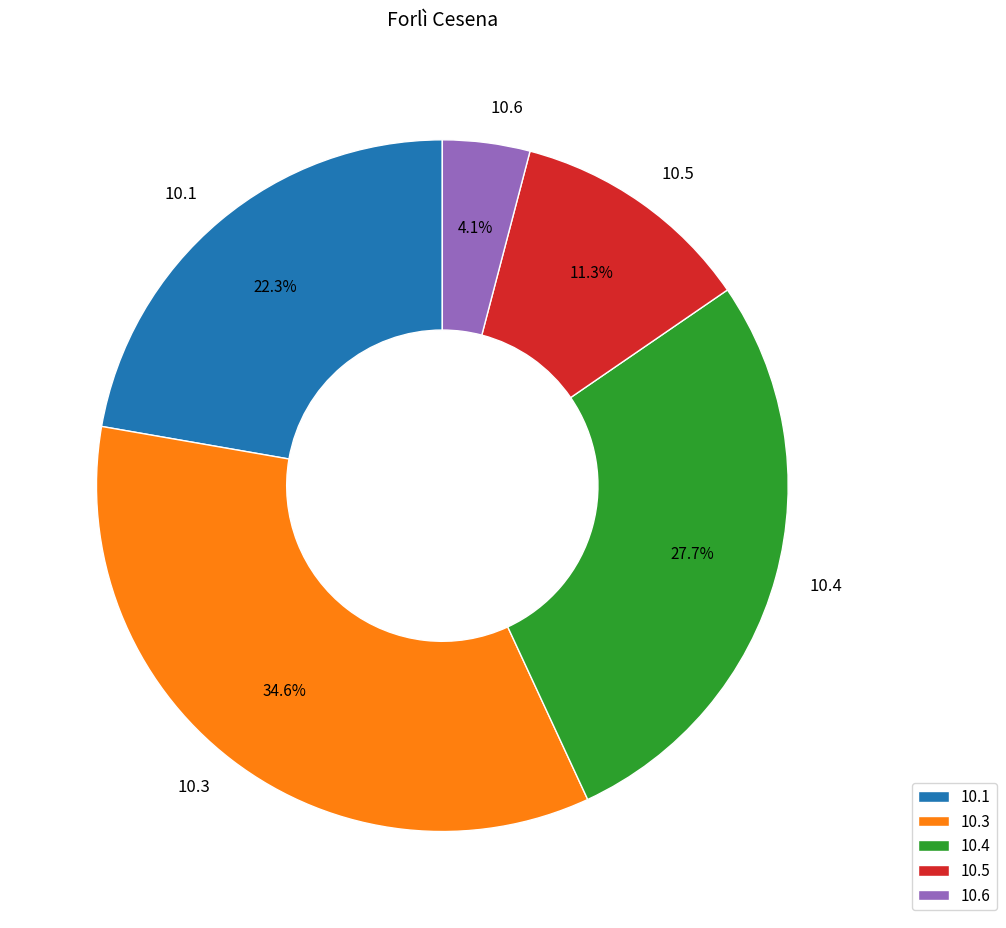

Which slice is the smallest?

10.6